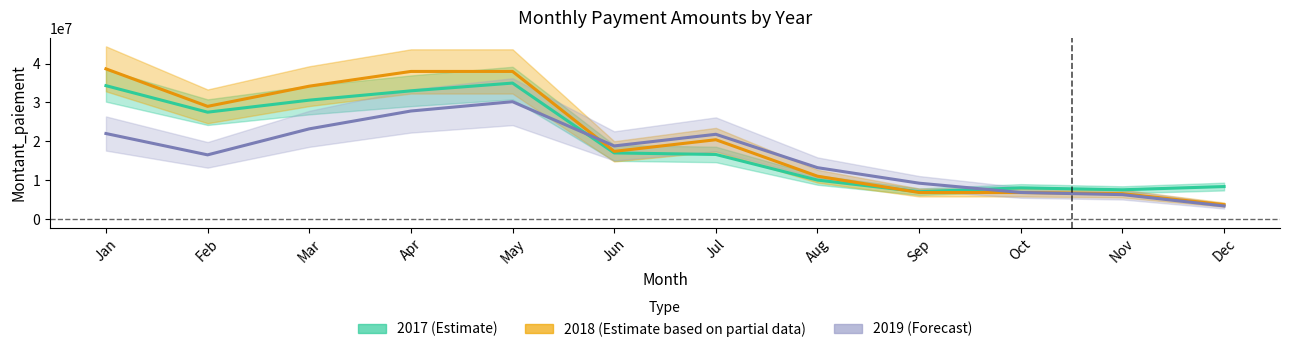

True or false: 2017 (Estimate) has a value of 30600000.0 at Mar.

True